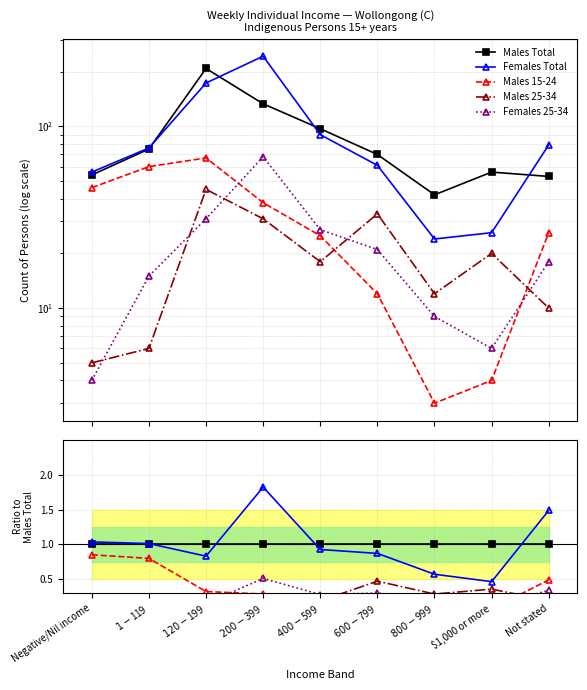

At how many categories does at least one series exceed 0?

9